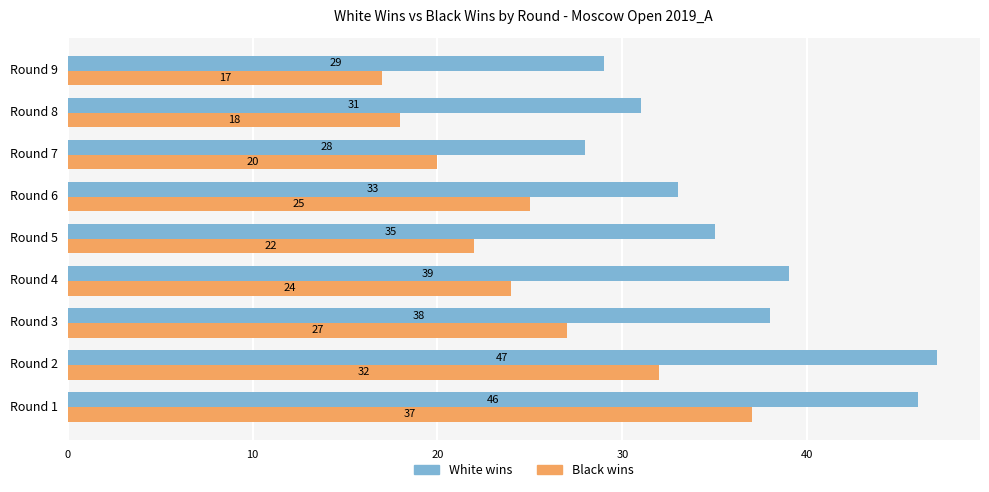

Is it true that White wins equals 58 at Round 3?

False